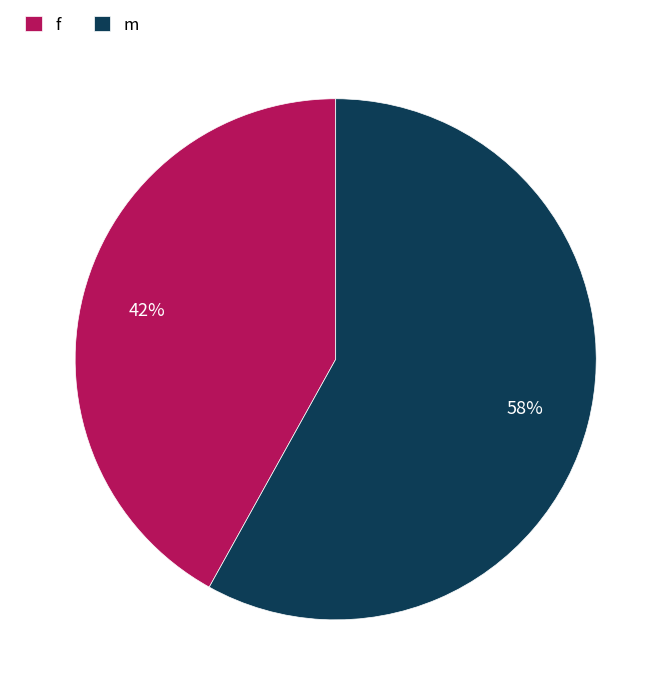

How many segments does this pie chart have?

2